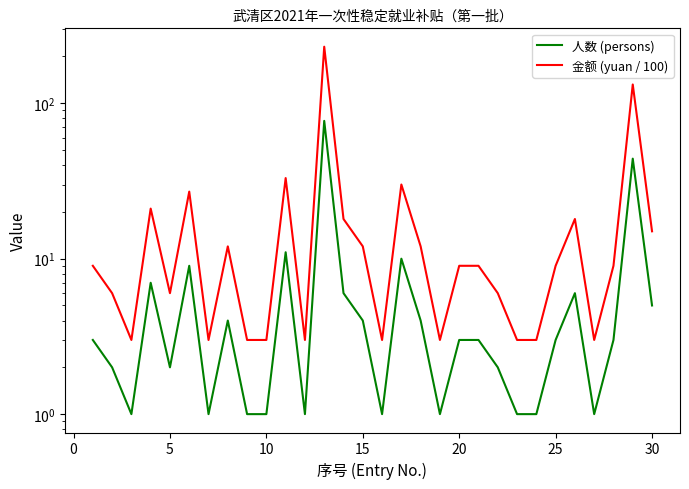

What is the difference between the maximum and minimum values in the 人数 (persons) series?

76